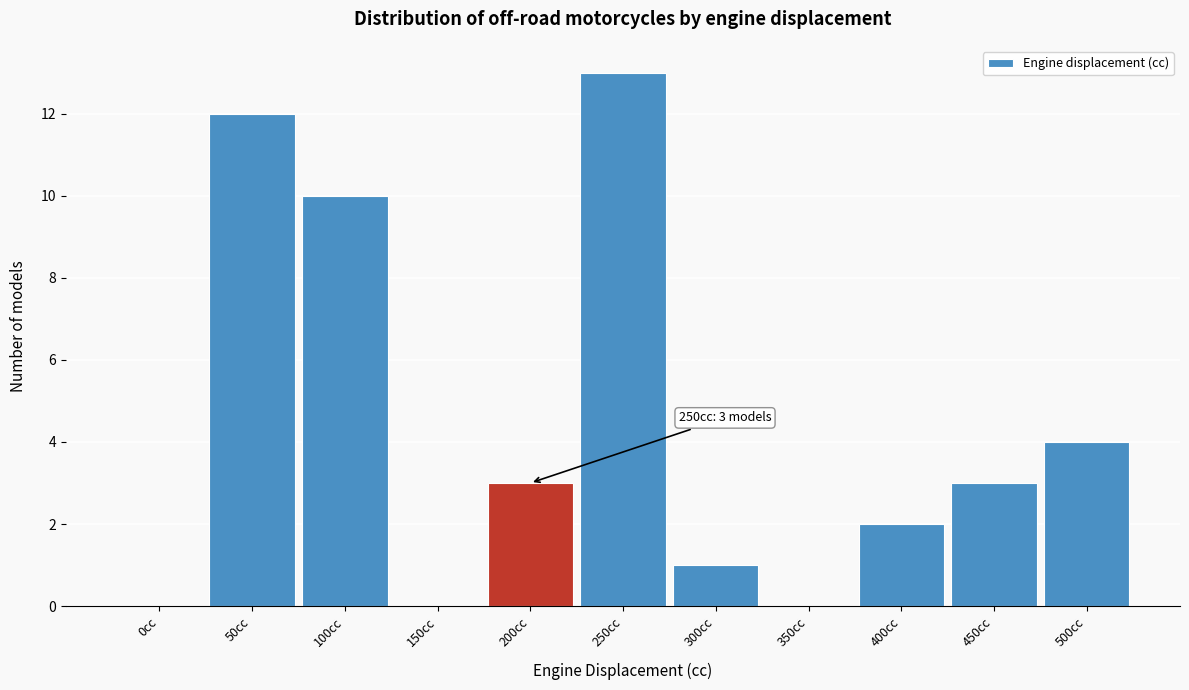

Reading right to left, list all the values displayed in this chart.

500cc=4	450cc=3	400cc=2	350cc=0	300cc=1	250cc=13	200cc=3	150cc=0	100cc=10	50cc=12	0cc=0